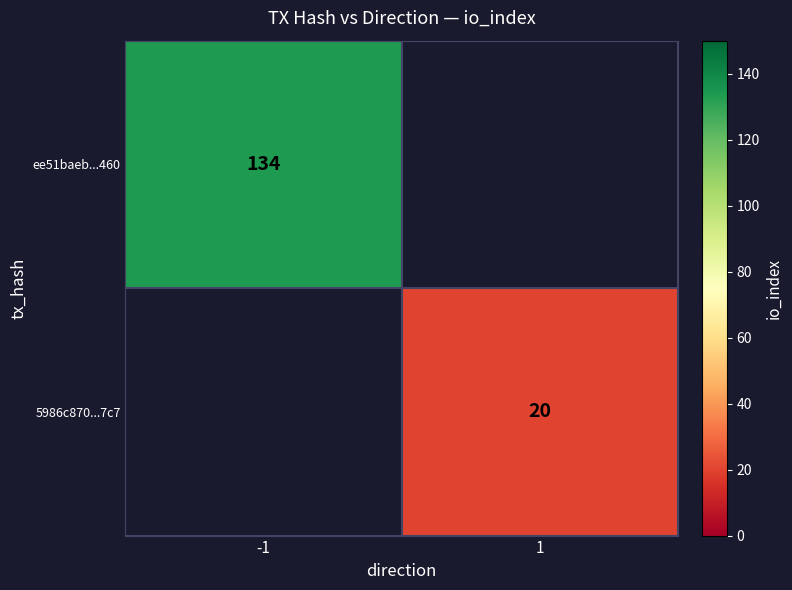

The ee51baeb...460 series shows 213 at -1. True or false?

False